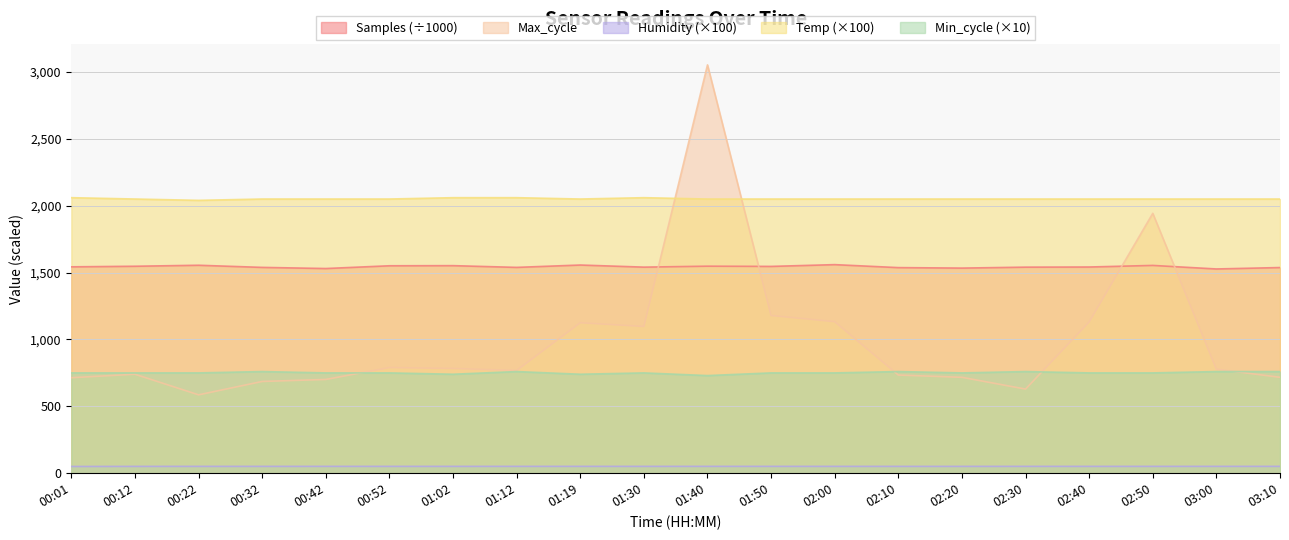

How many lines are shown in the chart?

5